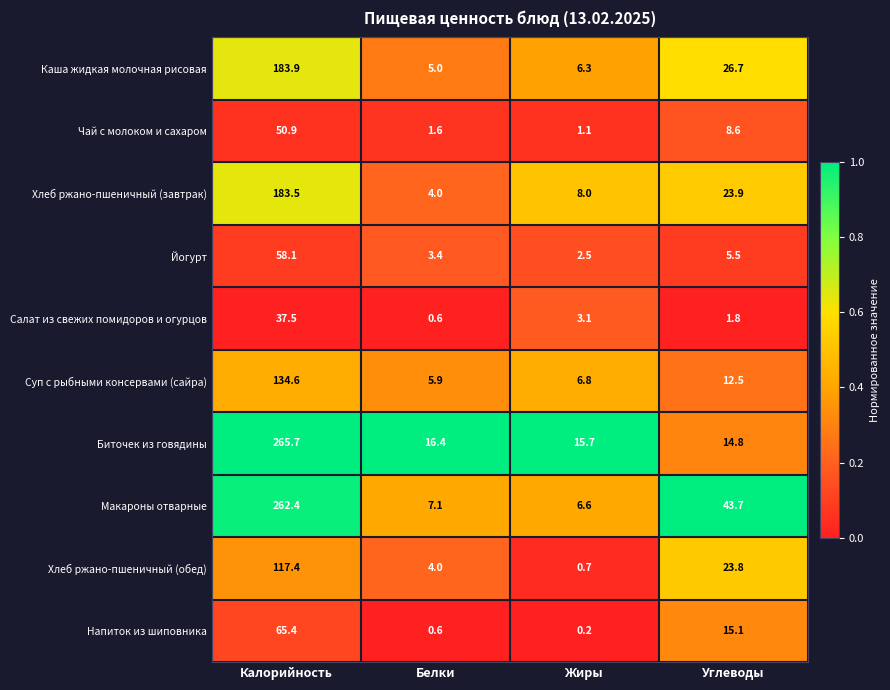

List the series in order of their peak value, highest first.

Биточек из говядины, Макароны отварные, Каша жидкая молочная рисовая, Хлеб ржано-пшеничный (завтрак), Суп с рыбными консервами (сайра), Хлеб ржано-пшеничный (обед), Напиток из шиповника, Йогурт, Чай с молоком и сахаром, Салат из свежих помидоров и огурцов